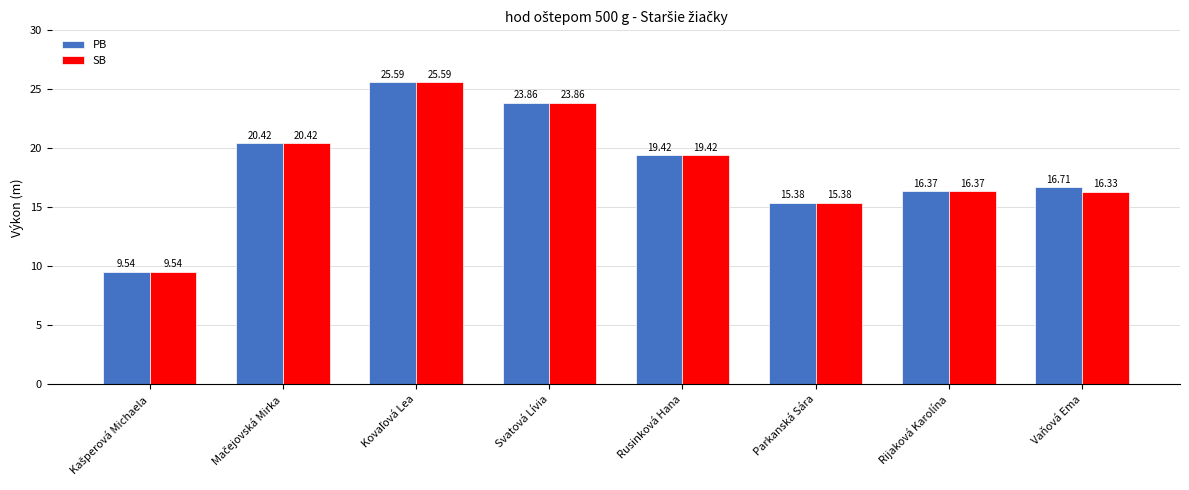

What position from the left is Parkanská Sára?

6